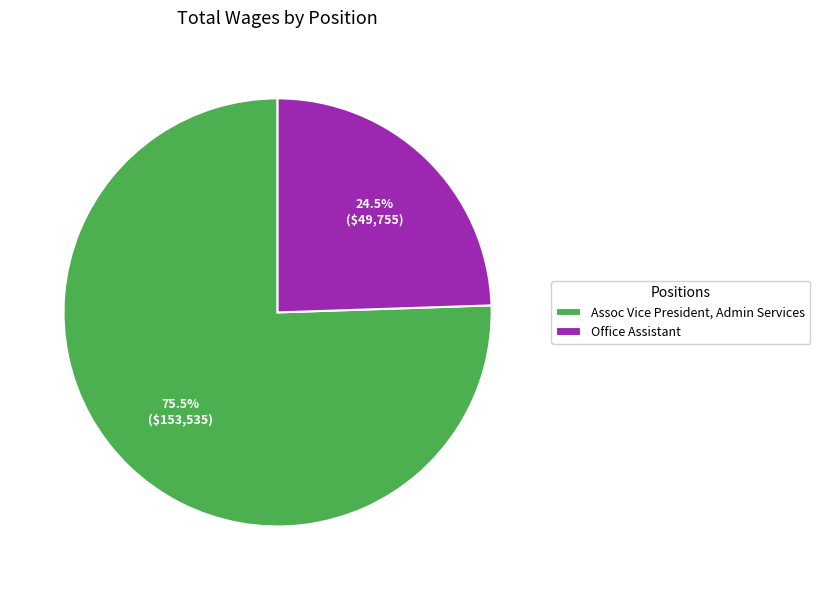

Which category has the biggest portion of the pie?

Assoc Vice President, Admin Services